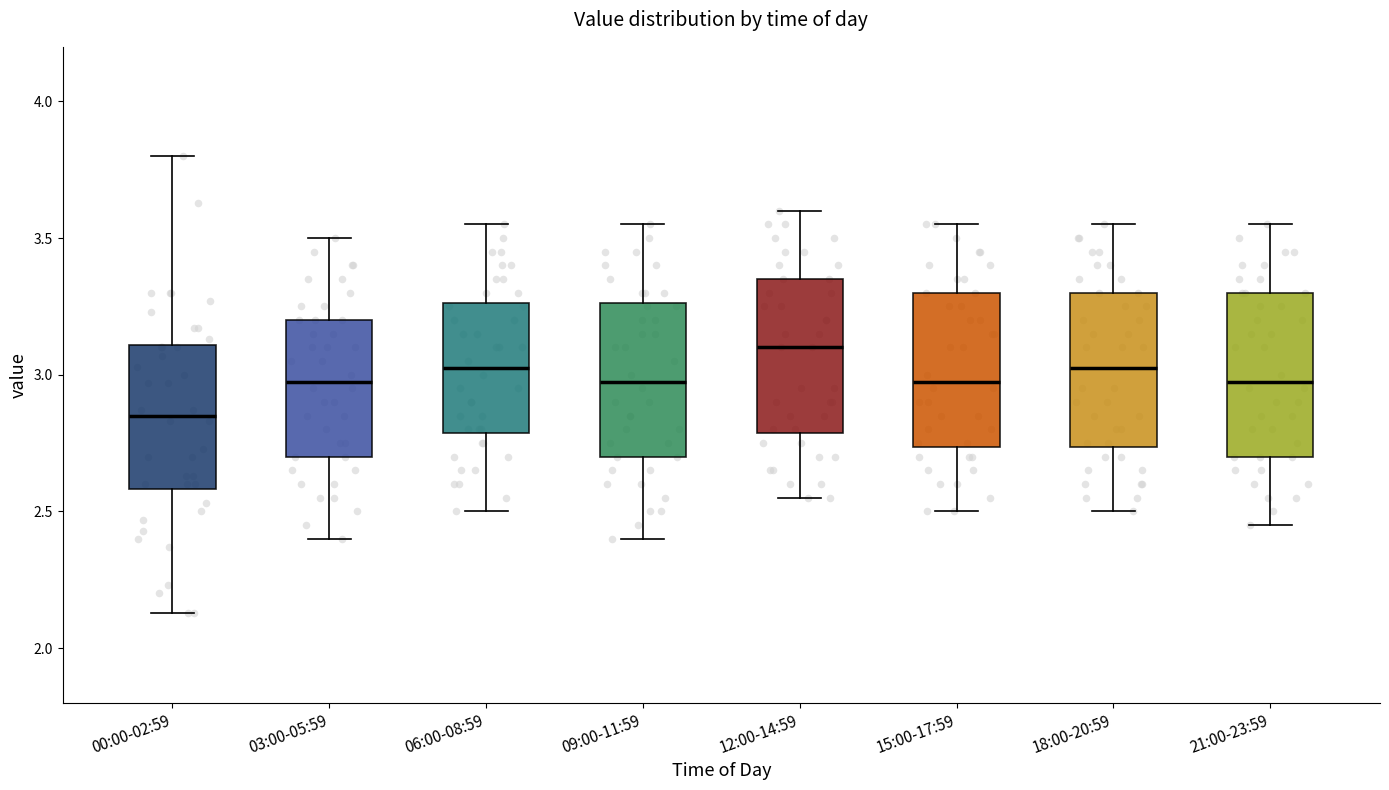

Where is the upper edge of the box for 03:00-05:59 on the y-axis? The values are not printed on the chart, so give them approximately, as read against the axis.

3.20